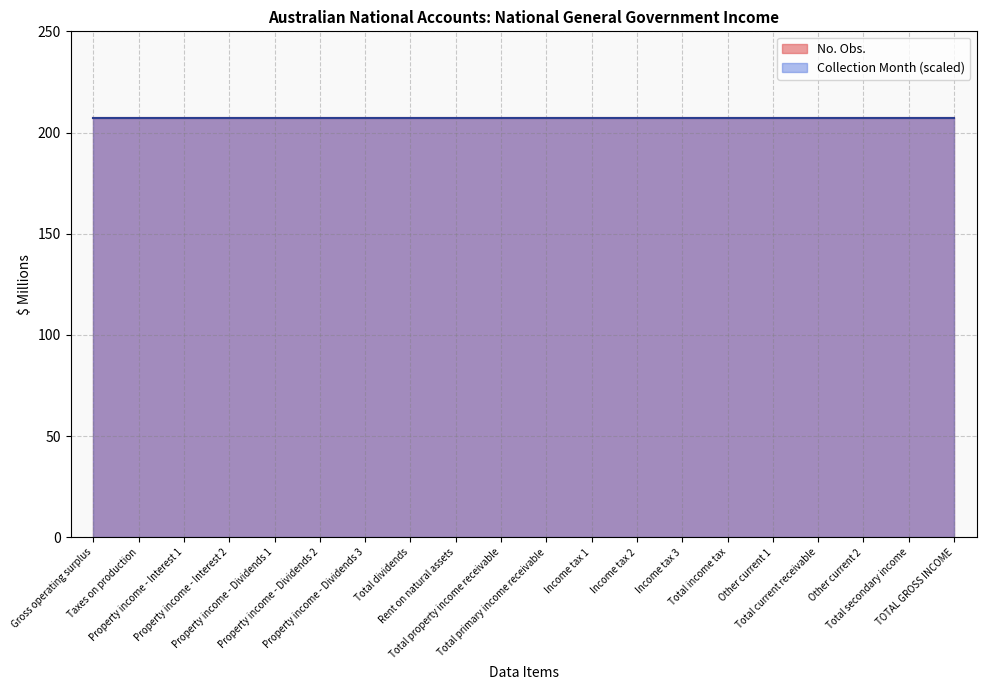

What is the label of the 16th point from the right?

Property income - Dividends 1